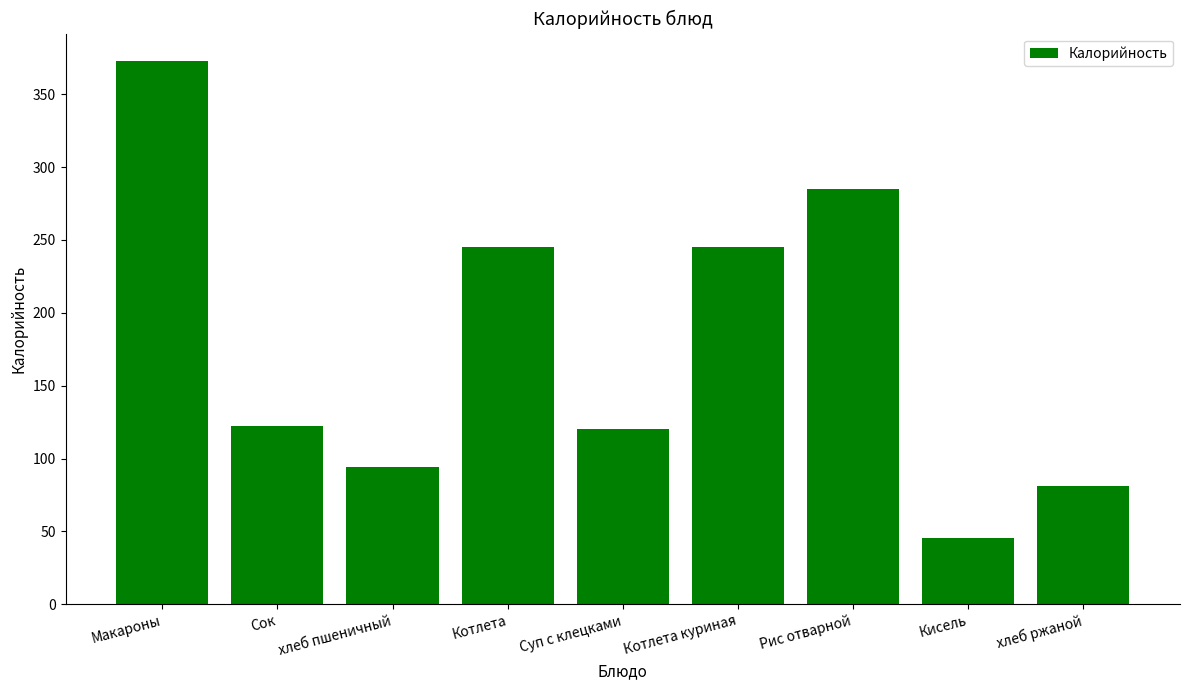

What is the value of the 8th bar from the left?

45.5